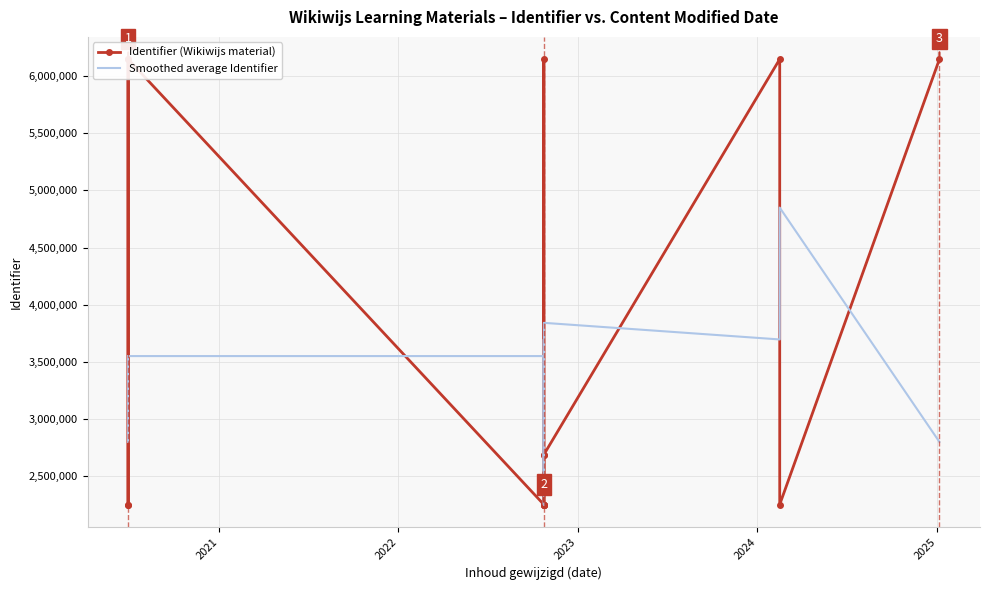

List the series in order of their peak value, highest first.

Identifier (Wikiwijs material), Smoothed average Identifier